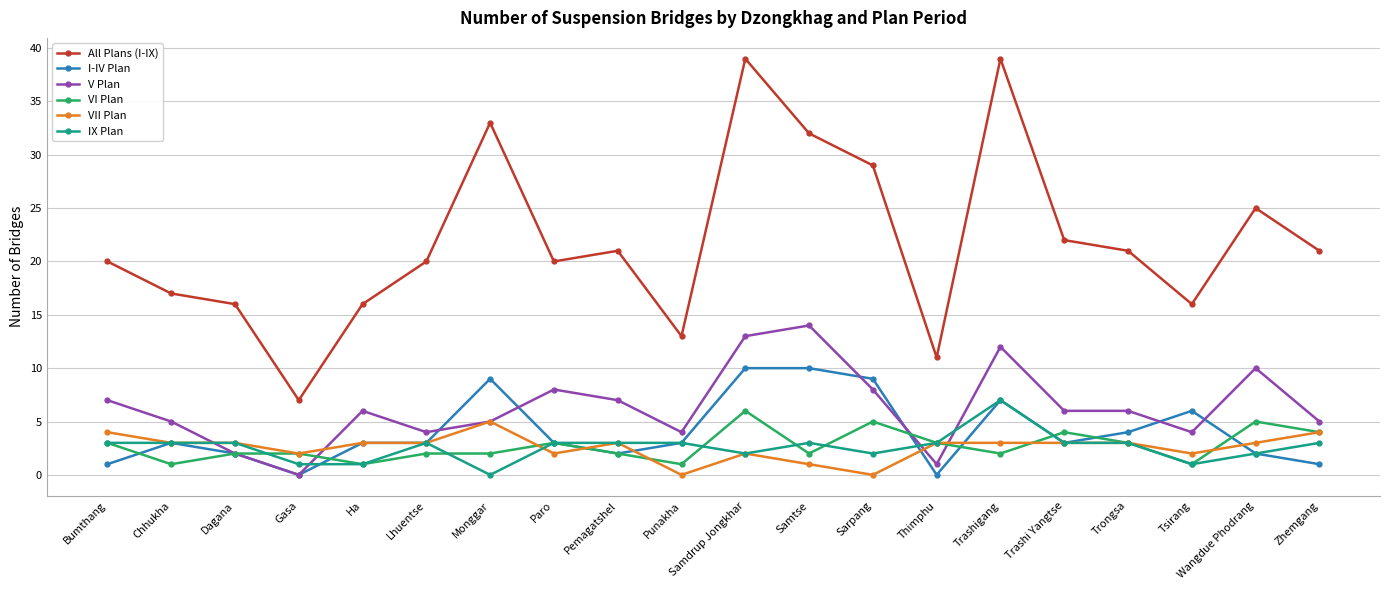

How many times do IX Plan and V Plan cross each other?

4